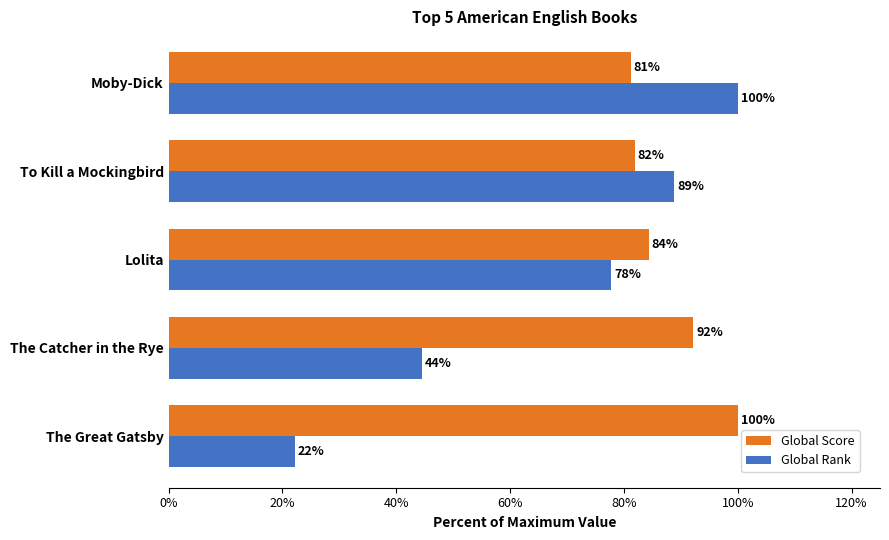

List the labels in order of Global Rank value, smallest first.

The Great Gatsby, The Catcher in the Rye, Lolita, To Kill a Mockingbird, Moby-Dick